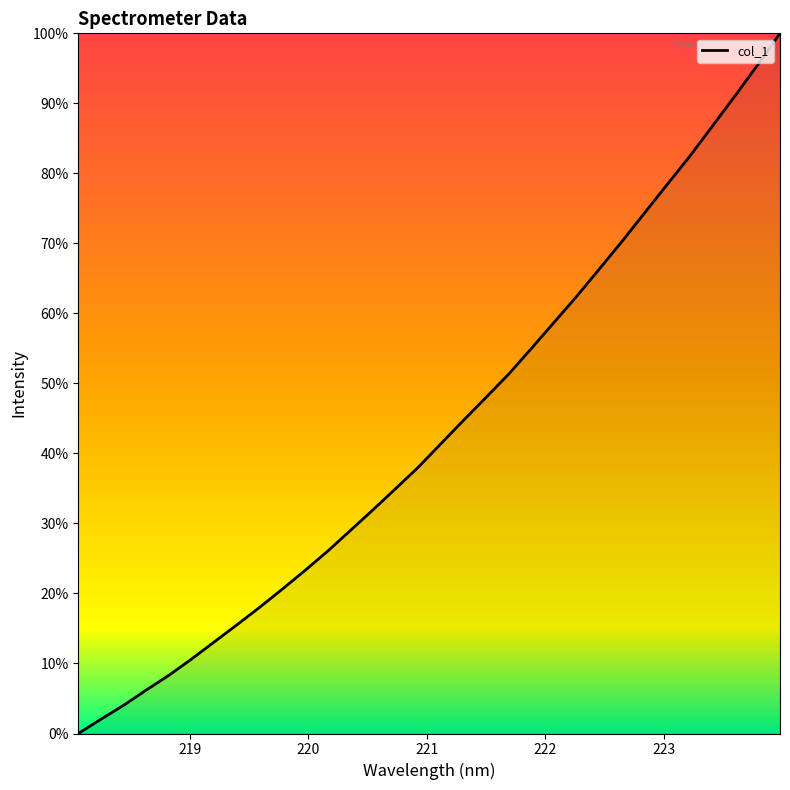

What is the difference between the maximum and minimum values?

100.0